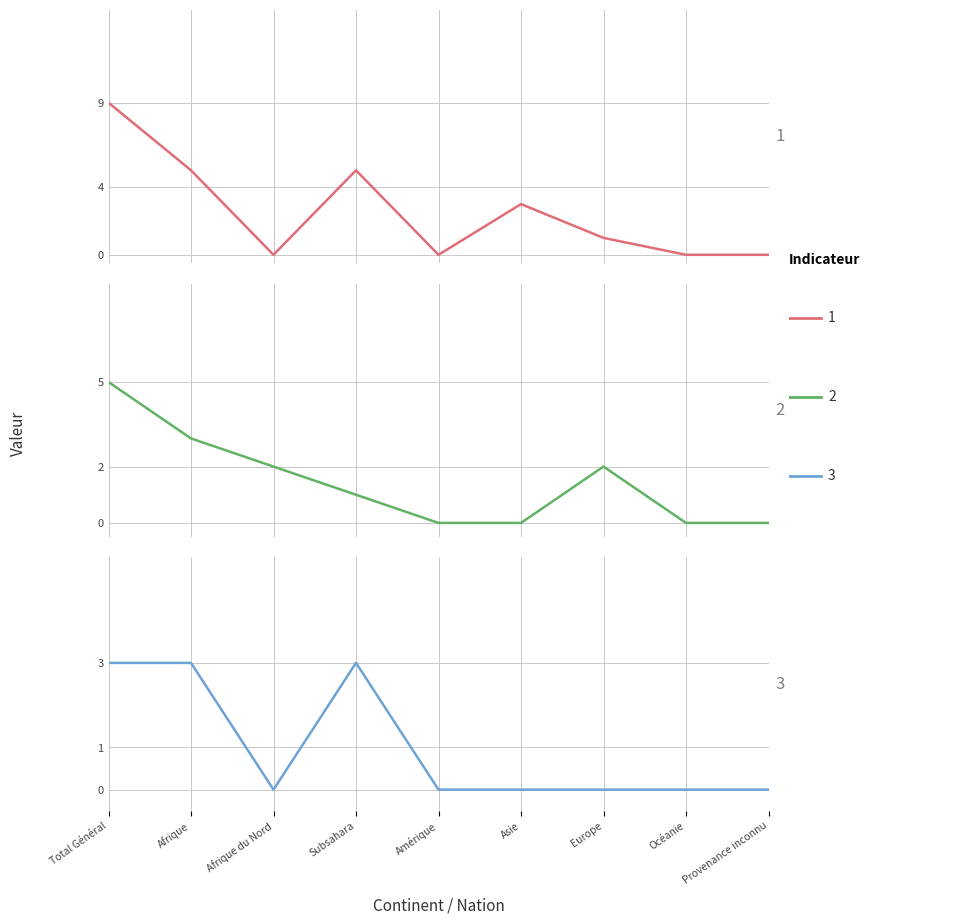

List the labels in order of Demandes aide au retour value, smallest first.

Afrique du Nord, Amérique, Asie, Europe, Océanie, Provenance inconnu, Total Général, Afrique, Subsahara